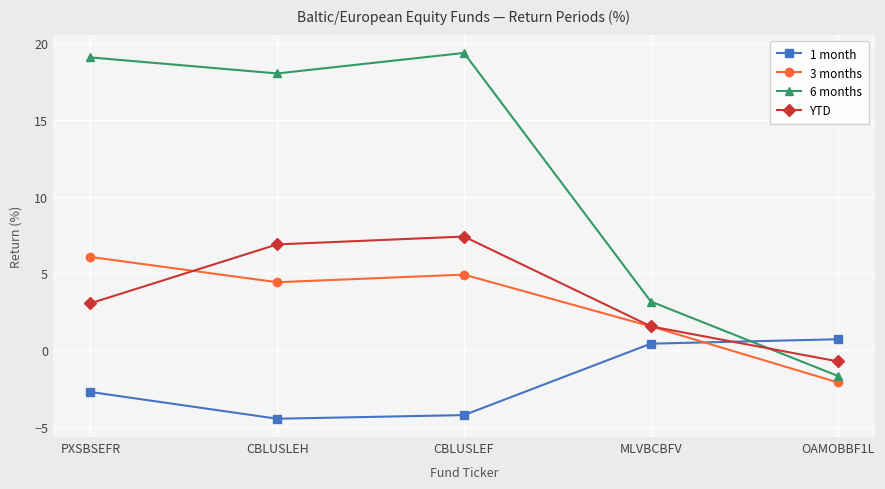

Which series has the largest range (max minus min)?

6 months